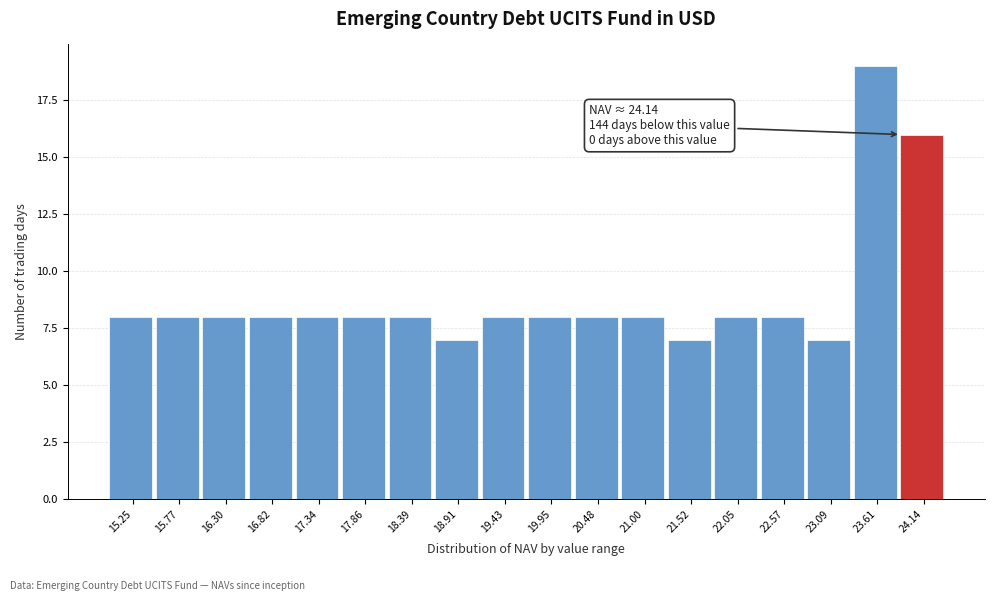

Reading left to right, list all the values displayed in this chart.

8	8	8	8	8	8	8	7	8	8	8	8	7	8	8	7	19	16